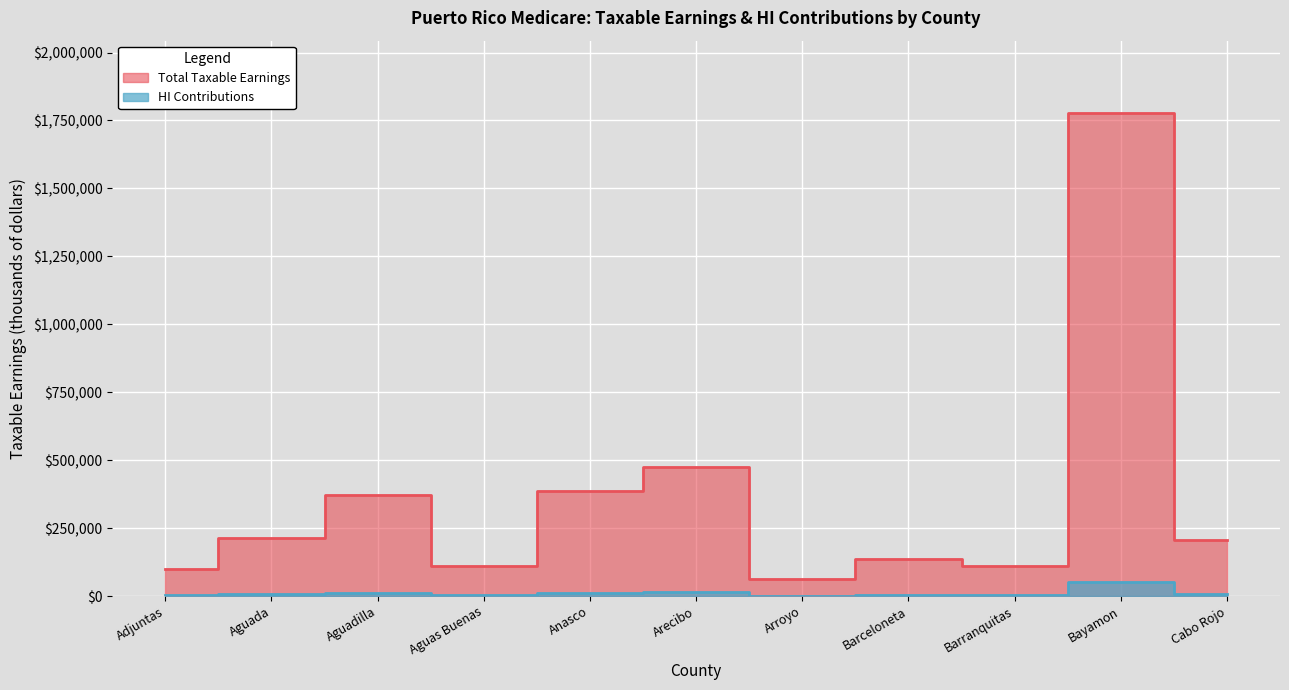

Which has a higher value, Anasco or Aguada?

Anasco